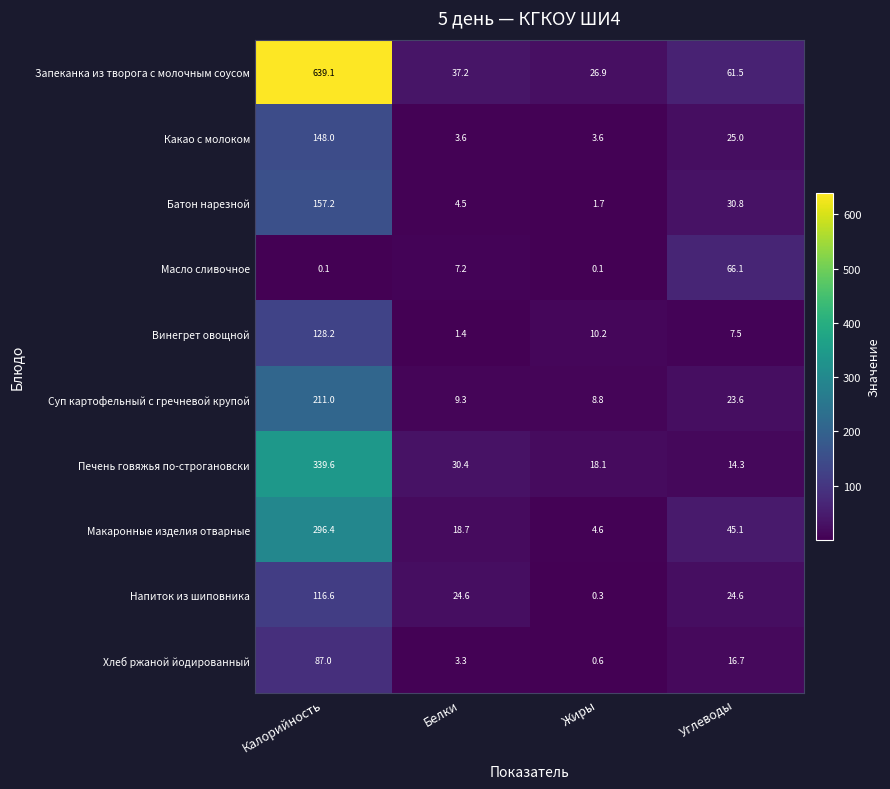

At which category is the sum across all series the highest?

Калорийность